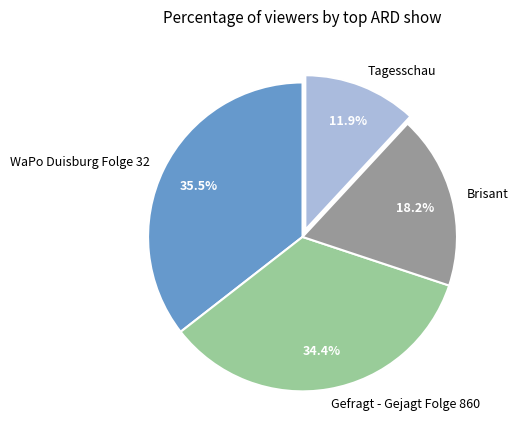

Rank the categories by value from lowest to highest.

Tagesschau, Brisant, Gefragt - Gejagt Folge 860, WaPo Duisburg Folge 32